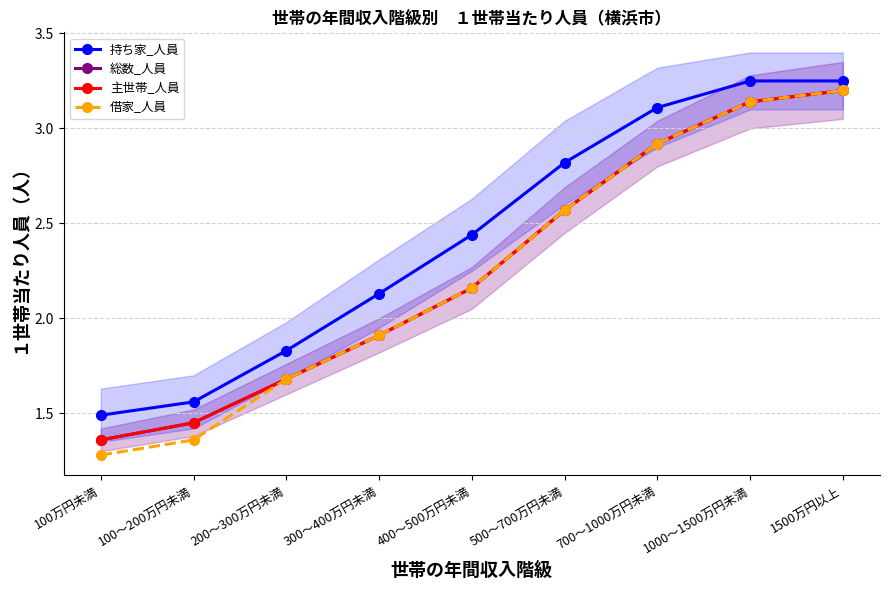

Count the number of data series in this chart.

4